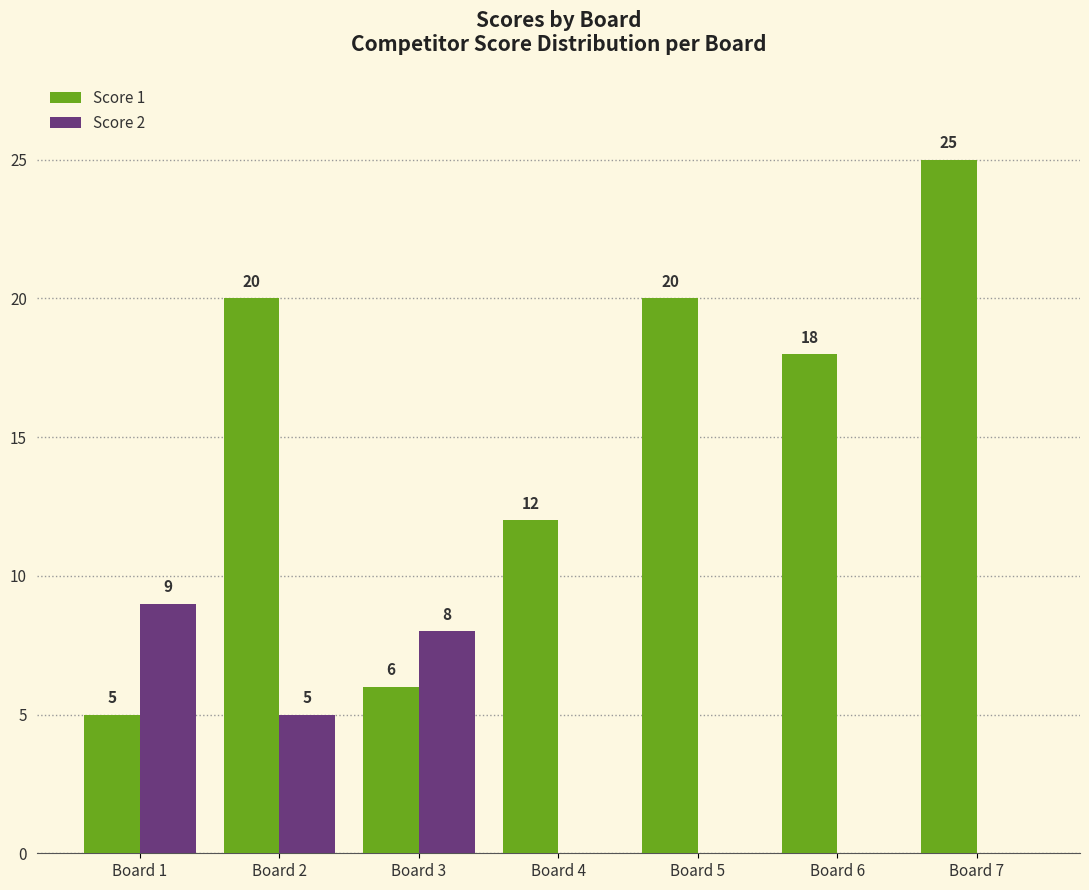

How many categories are shown in the chart?

7